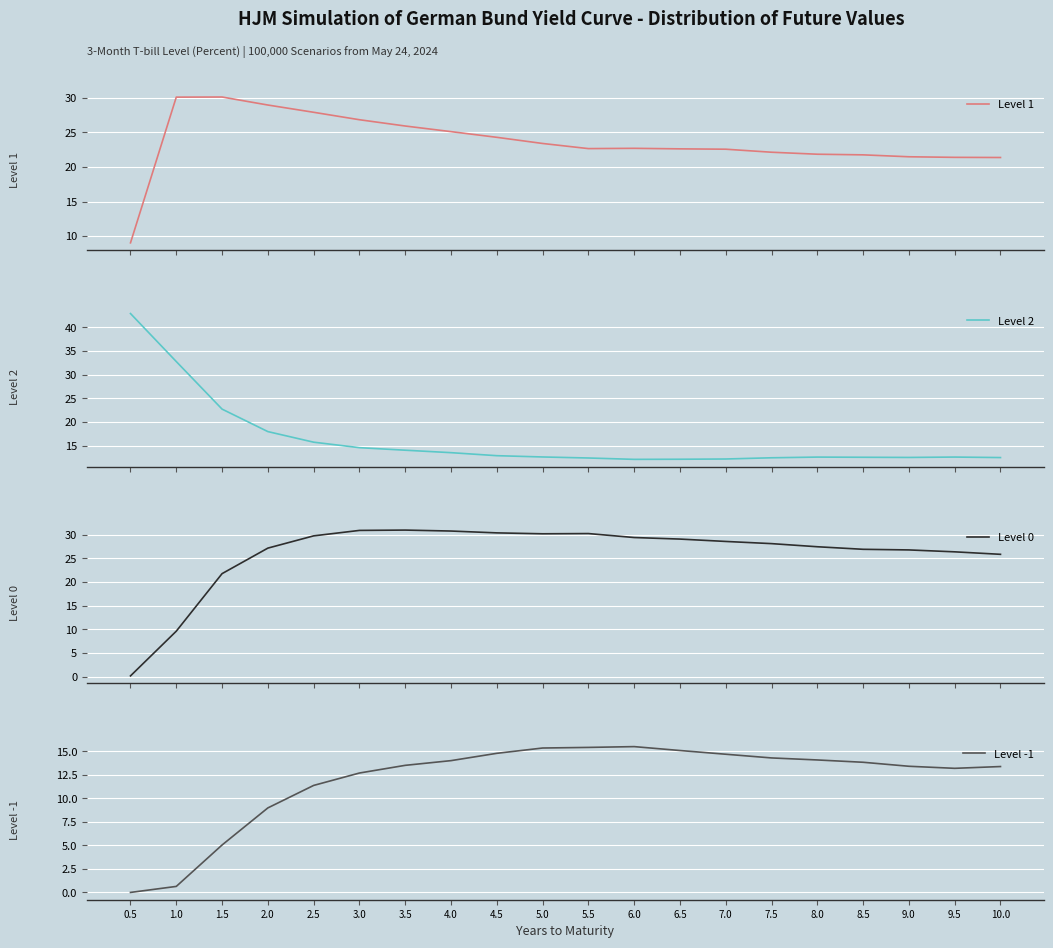

Is this an area chart (filled region under the line)?

No